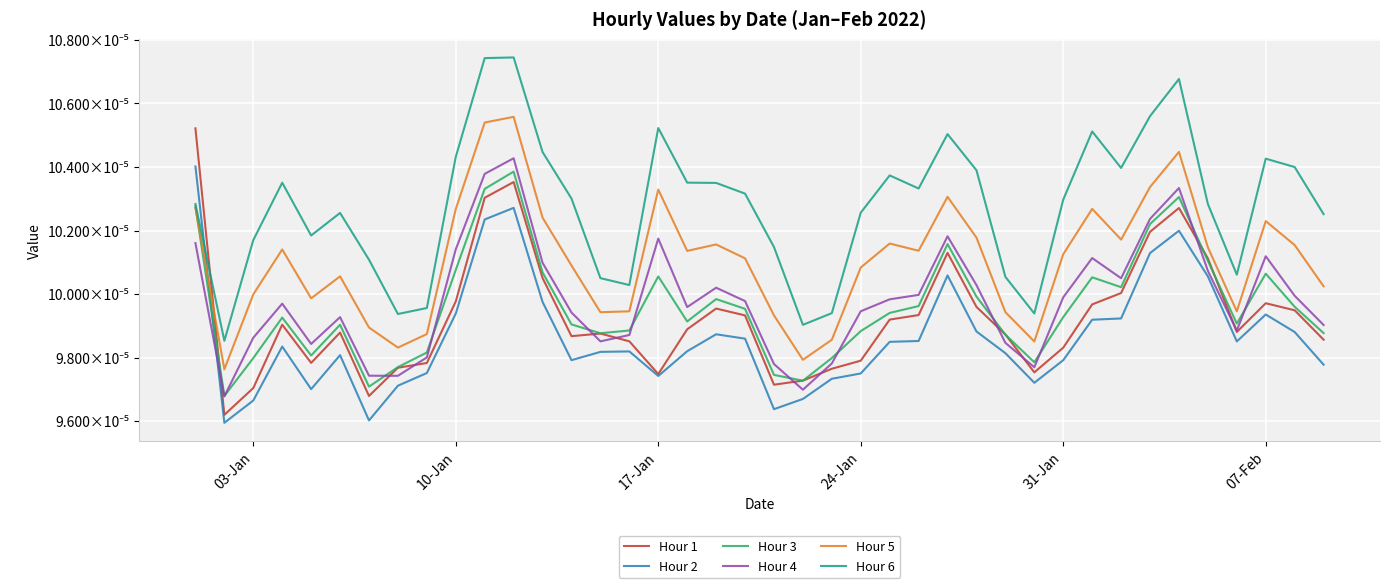

After their last crossing, which series has the higher values: Hour 3 or Hour 5?

Hour 5